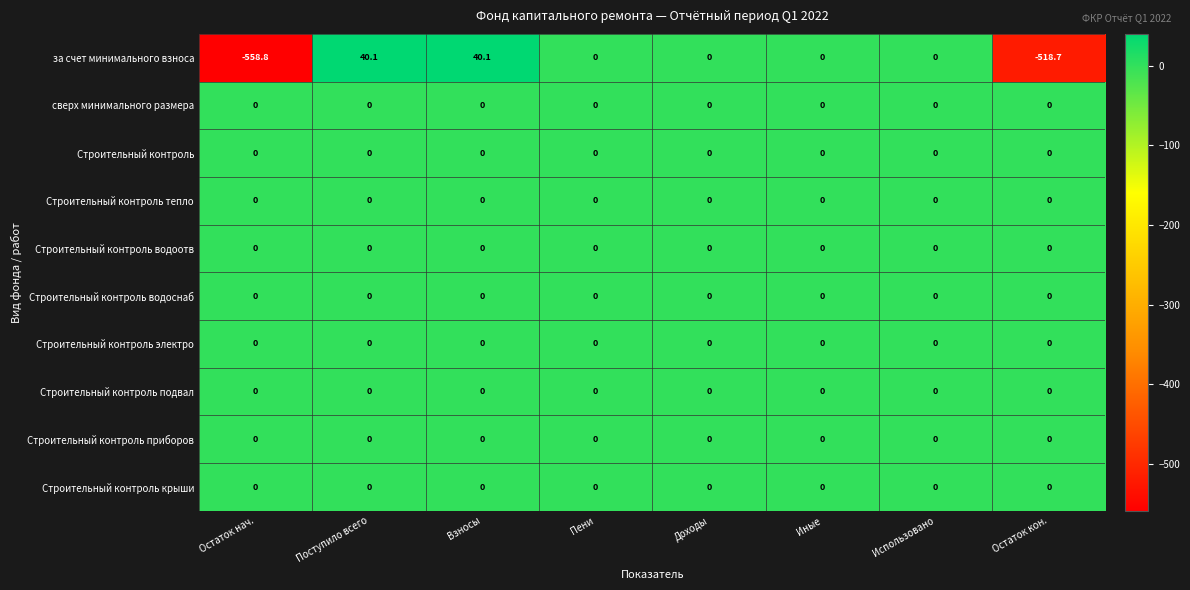

What is the smallest value displayed?

-558.8